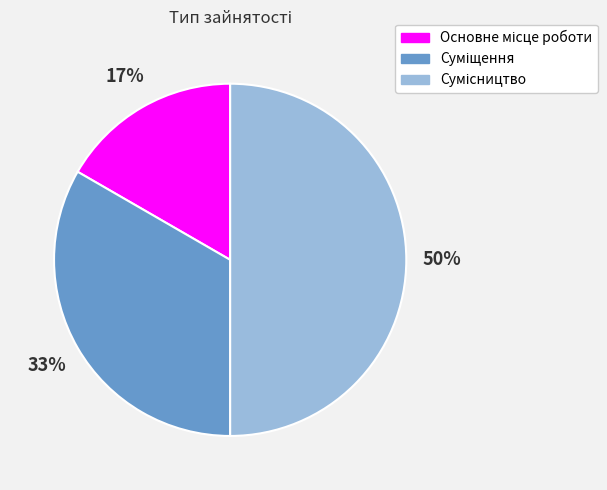

To the nearest percent, what is the difference between the largest and smallest slice percentages?

33%